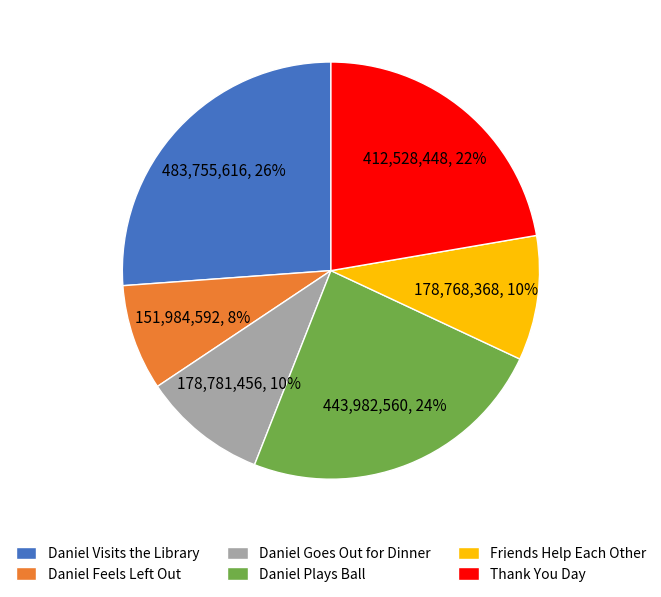

What is the smallest slice in the pie chart?

Daniel Feels Left Out